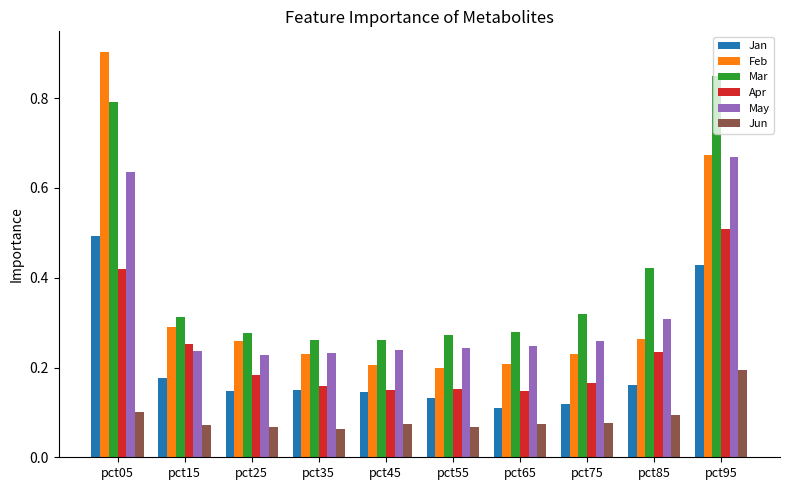

Are the bars horizontal?

No